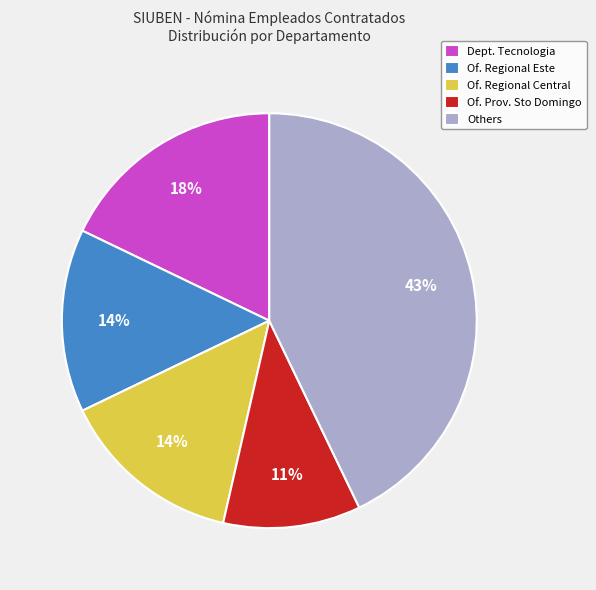

Combined, do Of. Regional Central and Dept. Tecnologia account for over 50%?

No